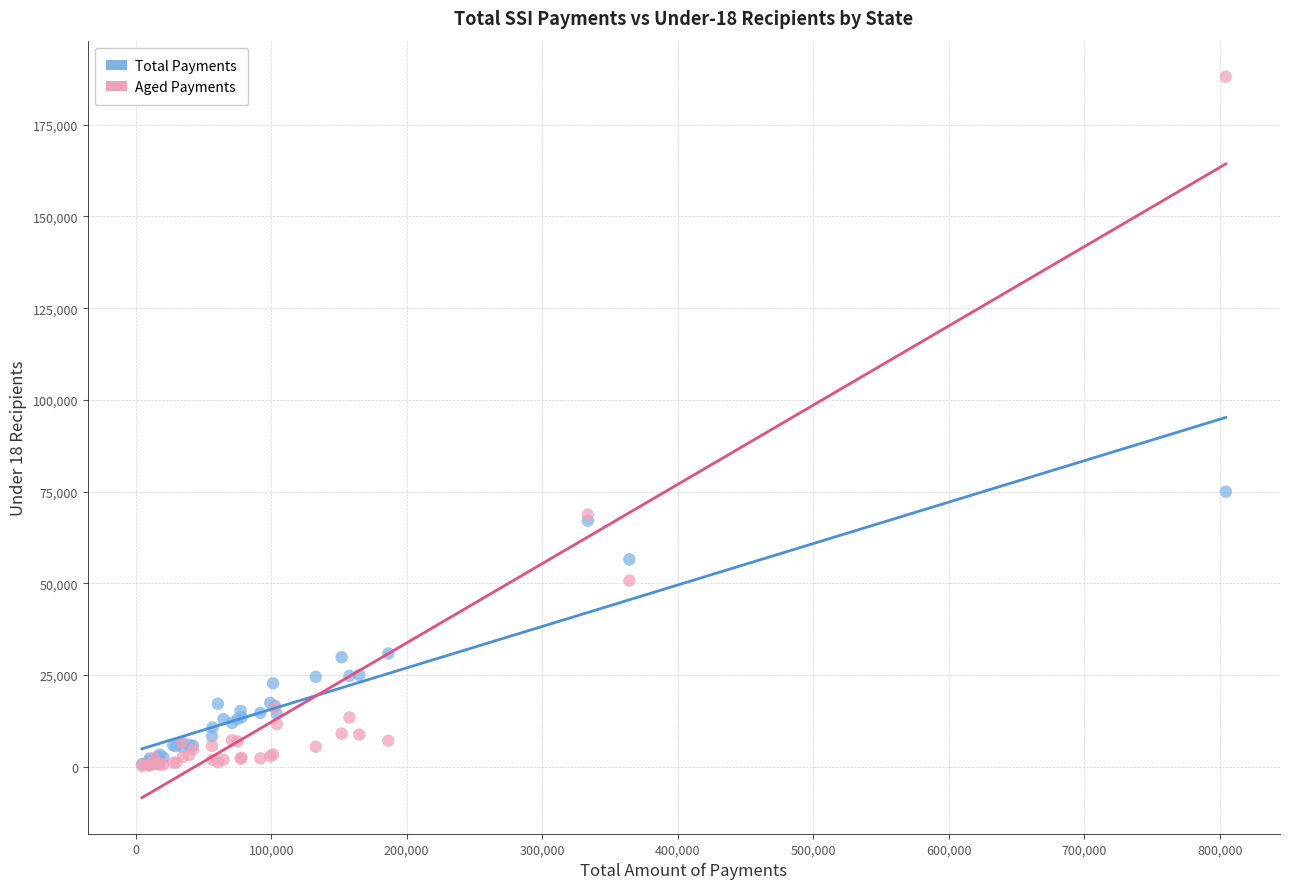

Across all series, what Y value is closest to 94177?

74980